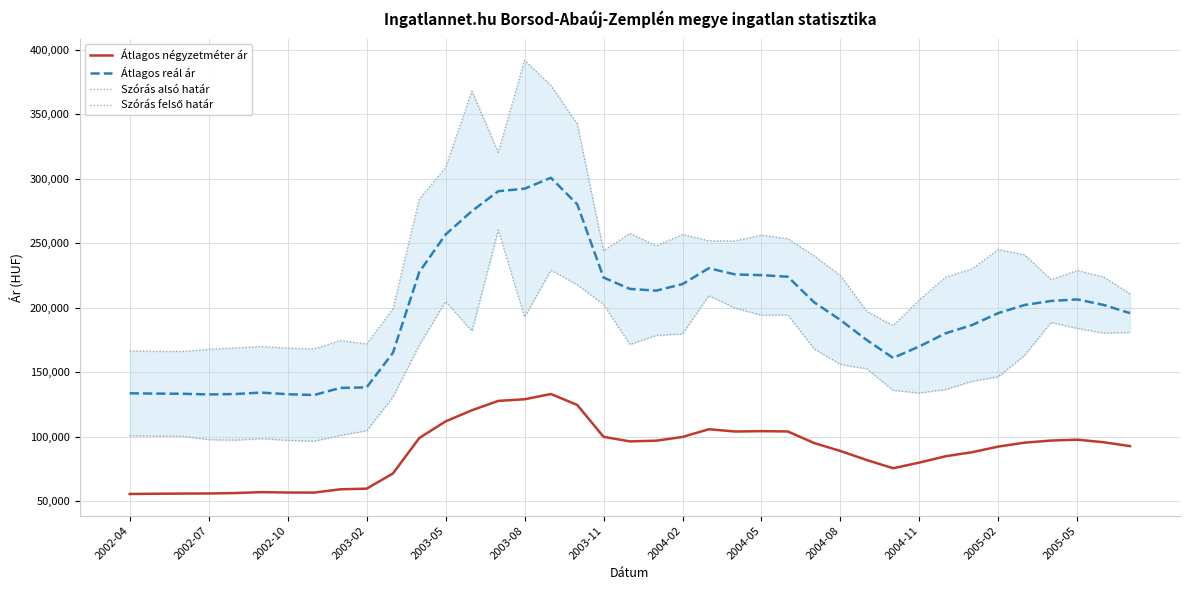

What is the value of the Átlagos reál ár point at the 11th from the left?

164946